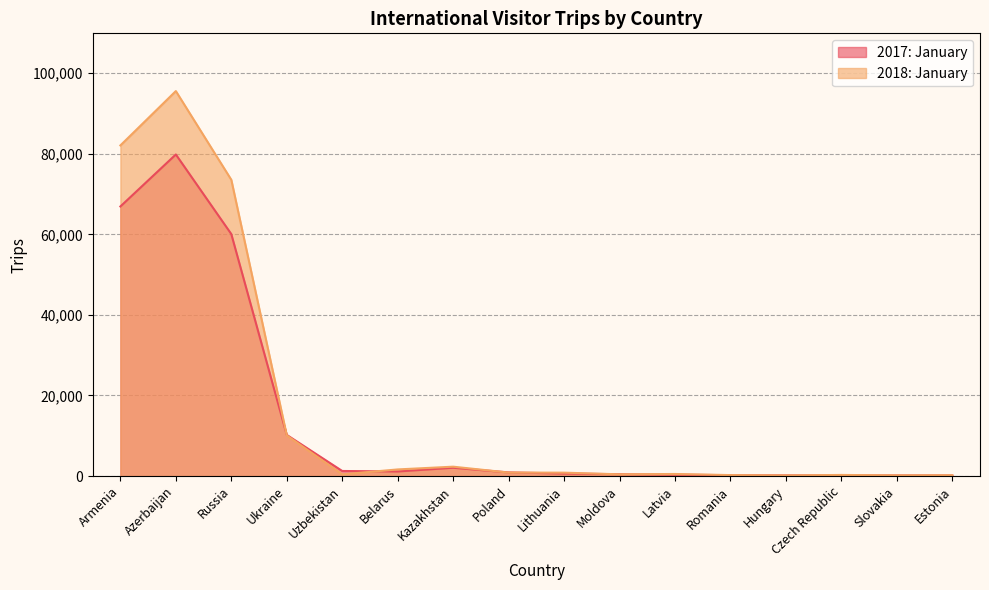

How many lines are shown in the chart?

2